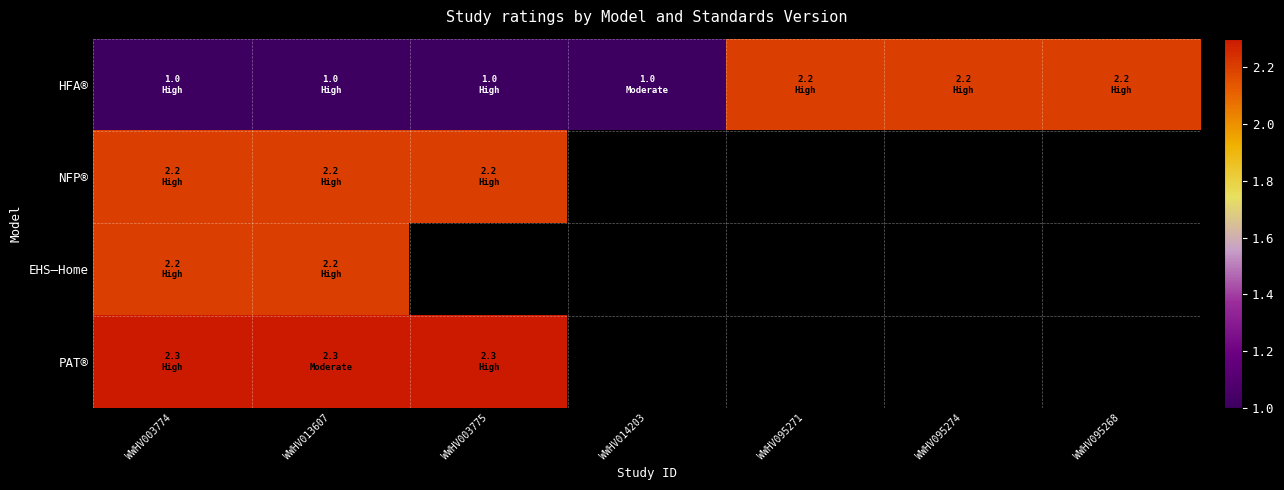

Which has a higher value, WWHV095268 or WWHV014203?

WWHV095268